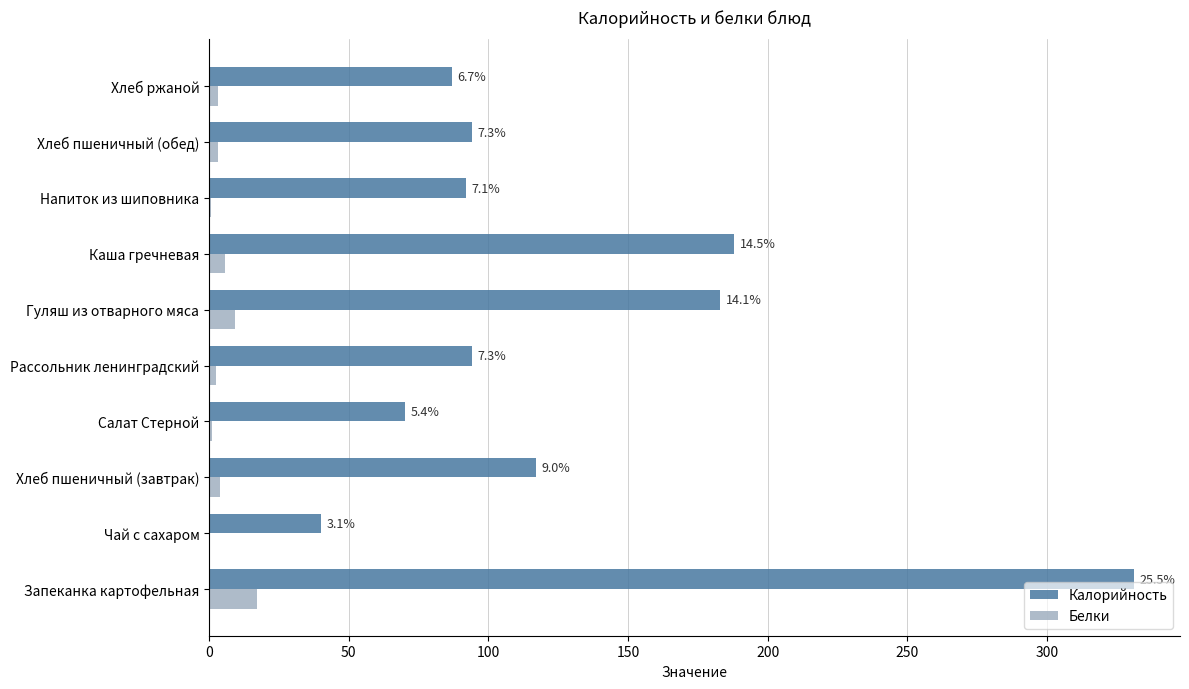

What are all the series names shown in the legend?

Калорийность, Белки